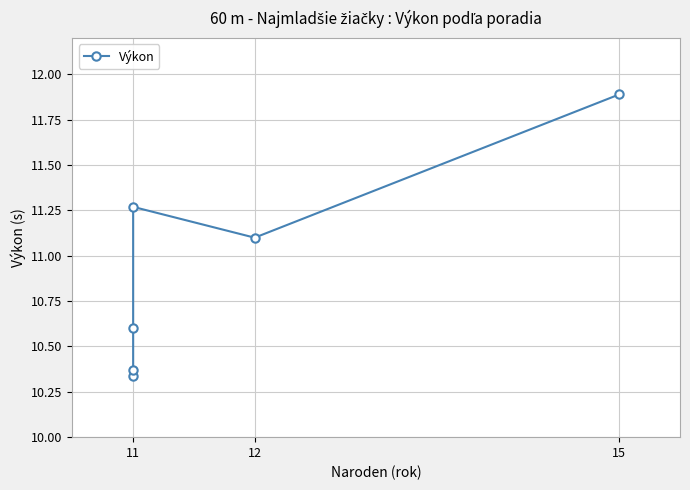

Is it true that the value at 12 is 11.1?

True